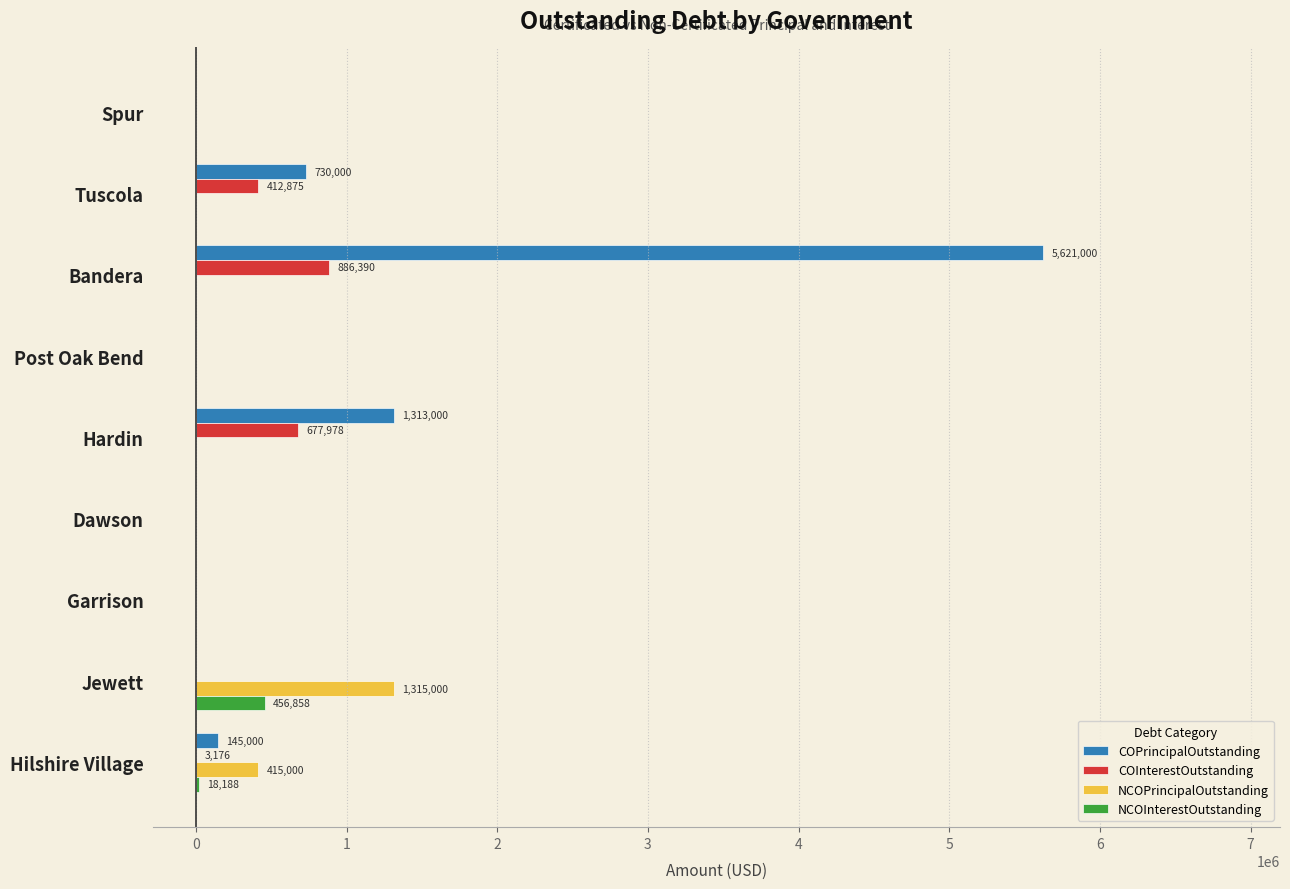

Which series has the widest spread of values?

COPrincipalOutstanding